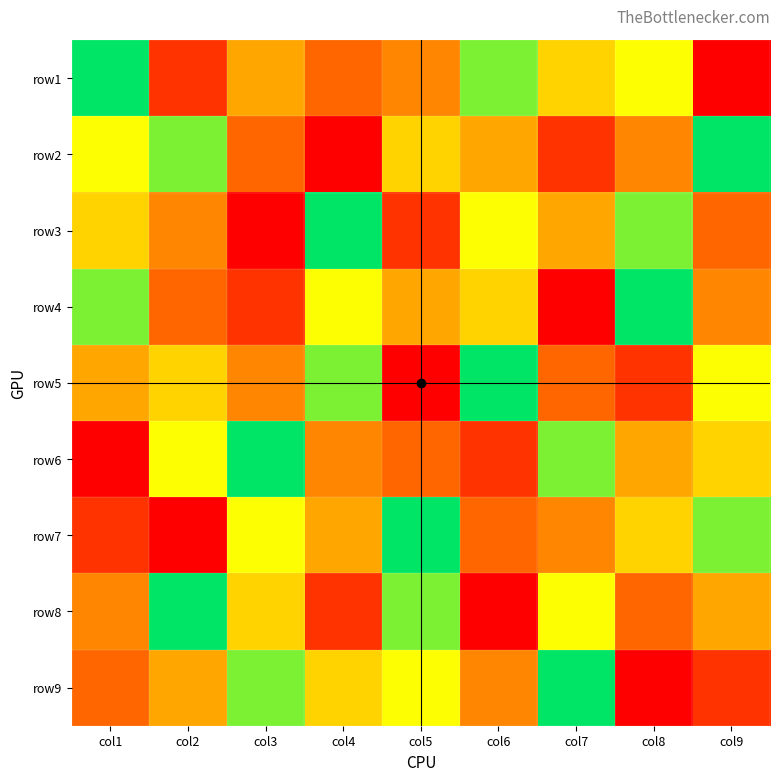

Reading left to right, list all the values displayed in this chart.

row1: col1=9	col2=2	col3=5	col4=3	col5=4	col6=8	col7=6	col8=7	col9=1
row2: col1=7	col2=8	col3=3	col4=1	col5=6	col6=5	col7=2	col8=4	col9=9
row3: col1=6	col2=4	col3=1	col4=9	col5=2	col6=7	col7=5	col8=8	col9=3
row4: col1=8	col2=3	col3=2	col4=7	col5=5	col6=6	col7=1	col8=9	col9=4
row5: col1=5	col2=6	col3=4	col4=8	col5=1	col6=9	col7=3	col8=2	col9=7
row6: col1=1	col2=7	col3=9	col4=4	col5=3	col6=2	col7=8	col8=5	col9=6
row7: col1=2	col2=1	col3=7	col4=5	col5=9	col6=3	col7=4	col8=6	col9=8
row8: col1=4	col2=9	col3=6	col4=2	col5=8	col6=1	col7=7	col8=3	col9=5
row9: col1=3	col2=5	col3=8	col4=6	col5=7	col6=4	col7=9	col8=1	col9=2